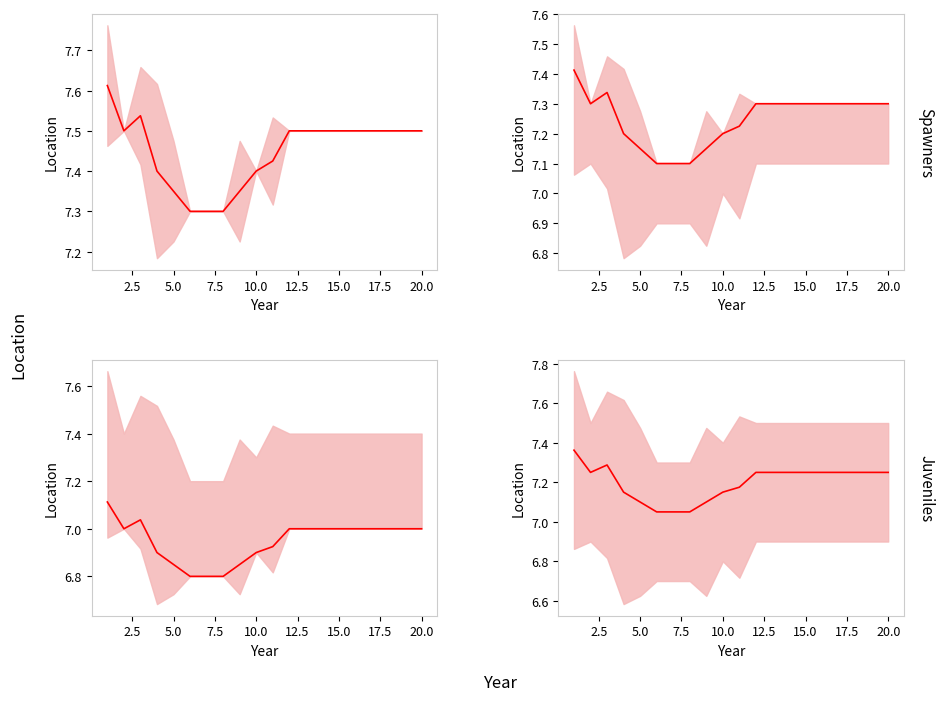

How many data points does each series have?

20